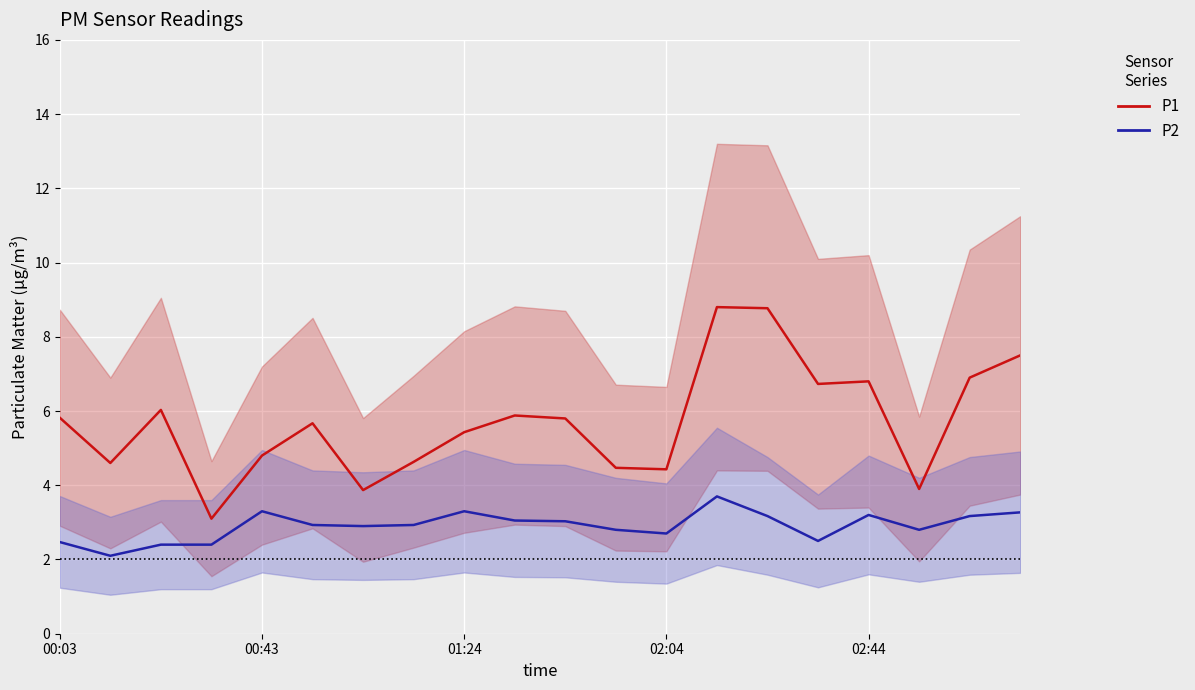

What is the average value of the P2 series?

2.9